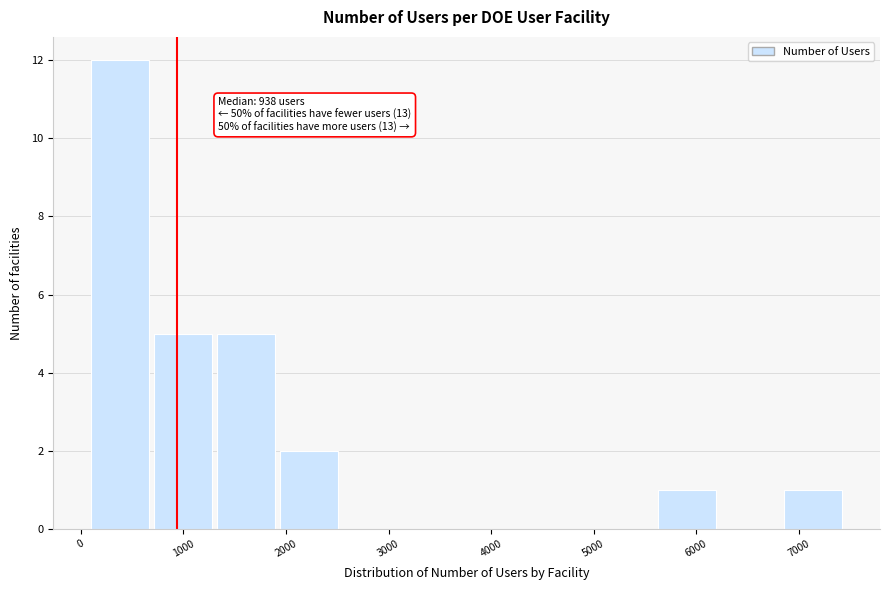

Which range on the x-axis has the tallest bar?

100 to 700